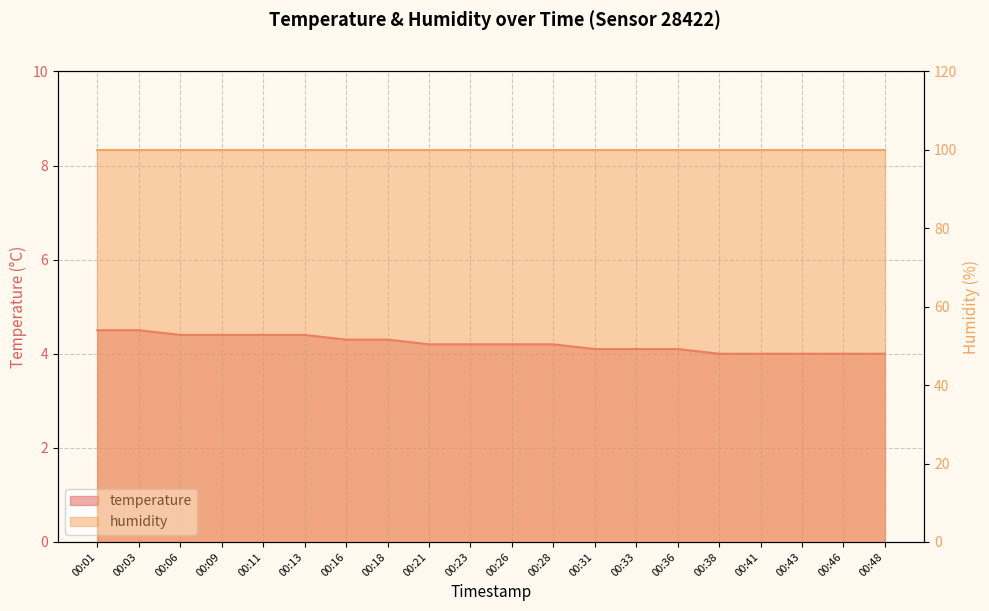

The value at 00:38 is 4.0. True or false?

True